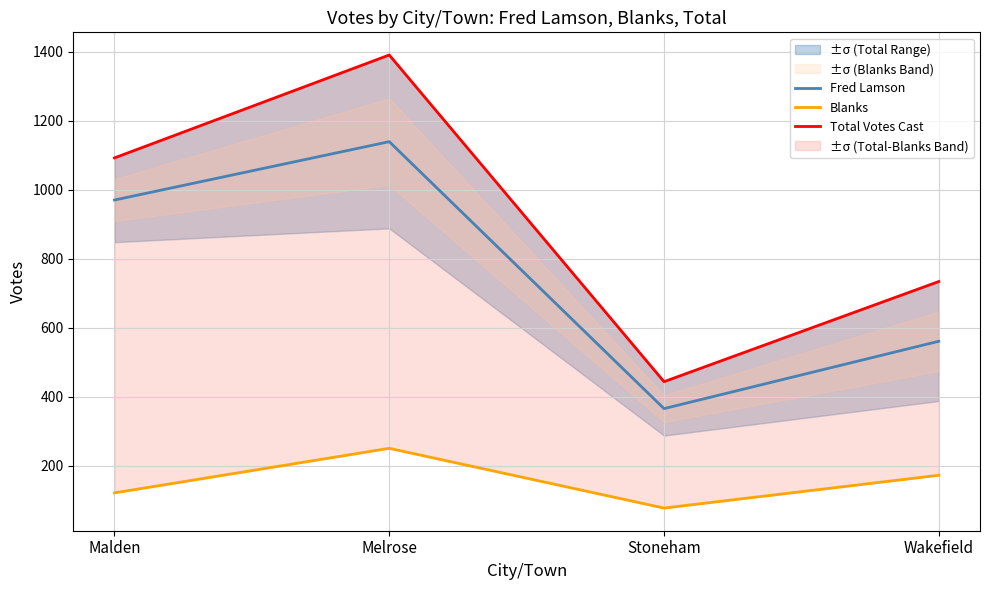

Reading left to right, transcribe all the data shown in this chart.

Fred Lamson: 970	1139	366	561
Blanks: 122	251	78	173
Total Votes Cast: 1092	1390	444	734